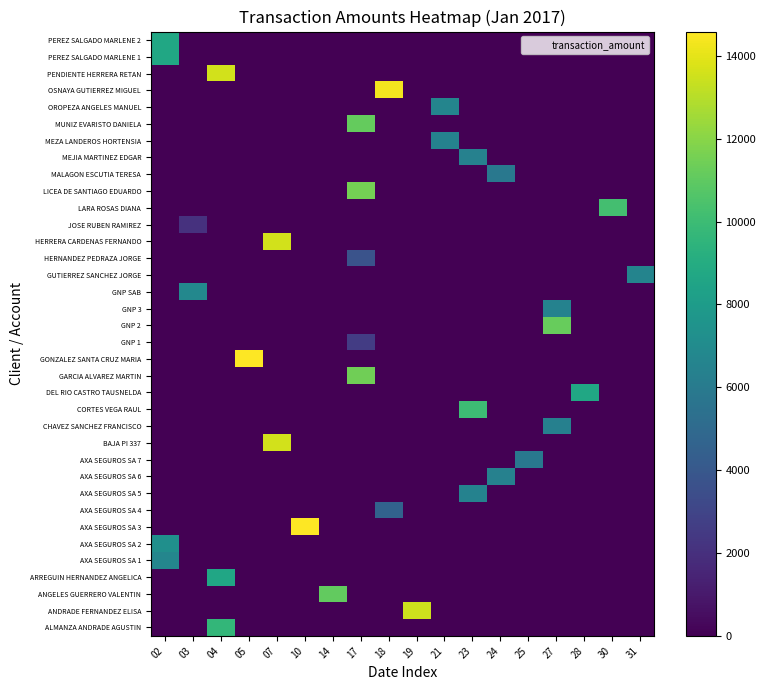

Between 25 and 05, which is larger?

25